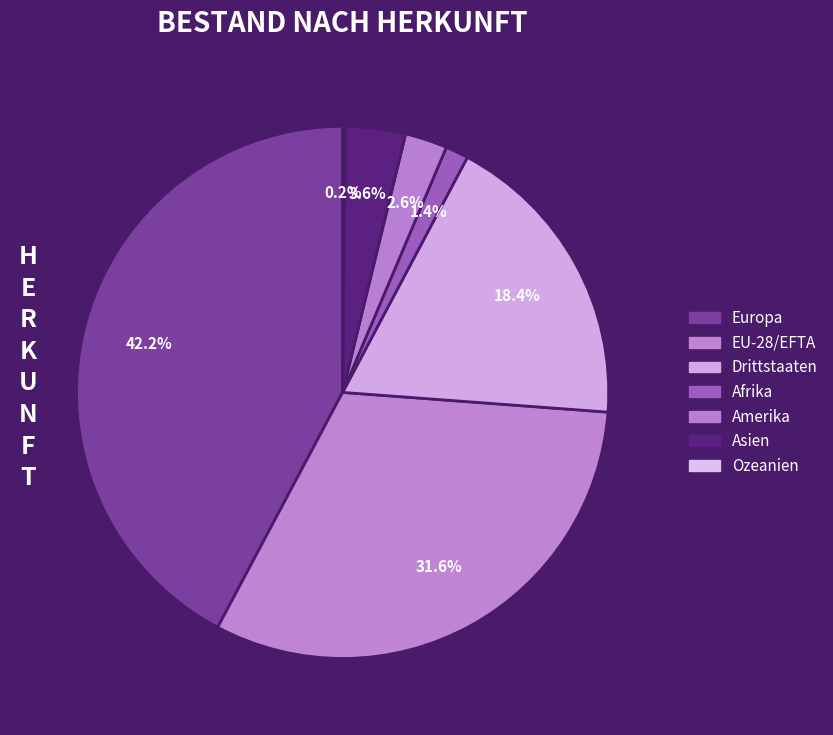

Which category has the smallest portion of the pie?

Ozeanien